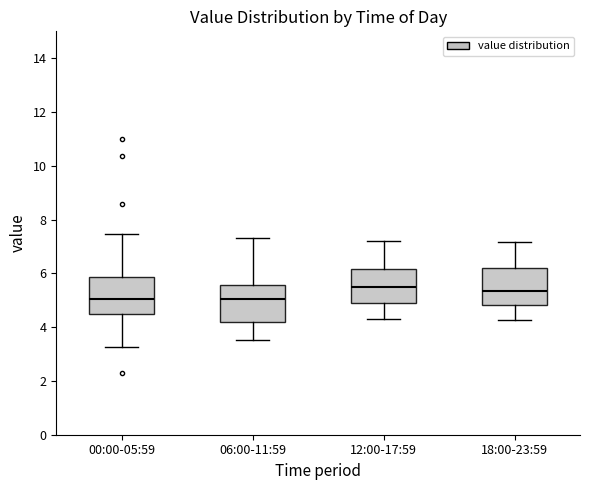

Where does the upper whisker of the box for 06:00-11:59 end on the y-axis? The values are not printed on the chart, so give them approximately, as read against the axis.

7.4